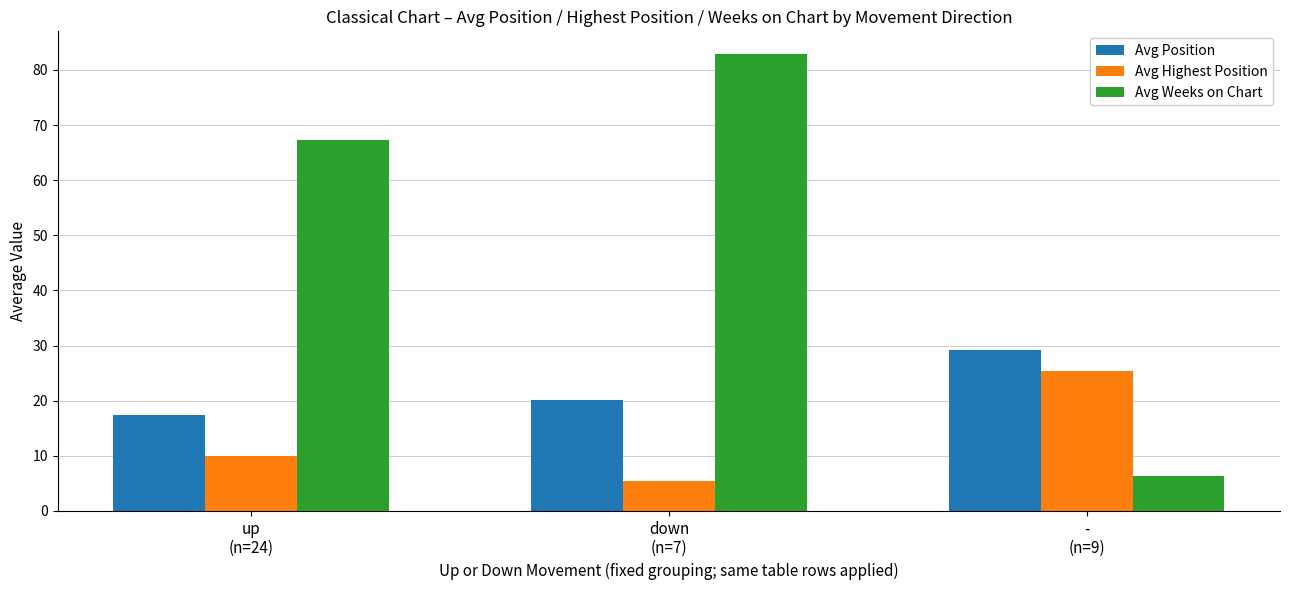

At how many categories does at least one series exceed 43?

2